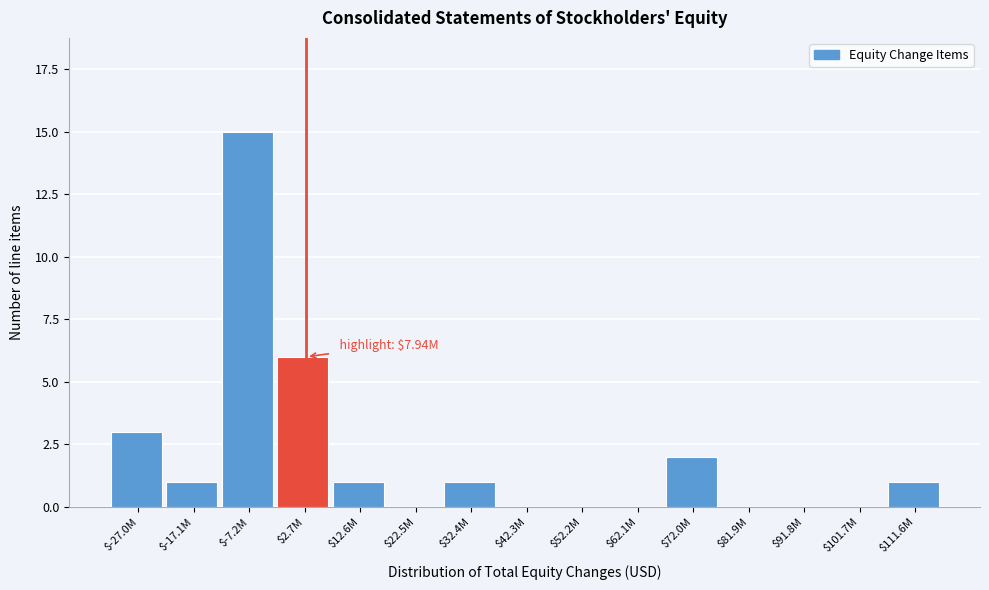

What is the sum of all values?

30